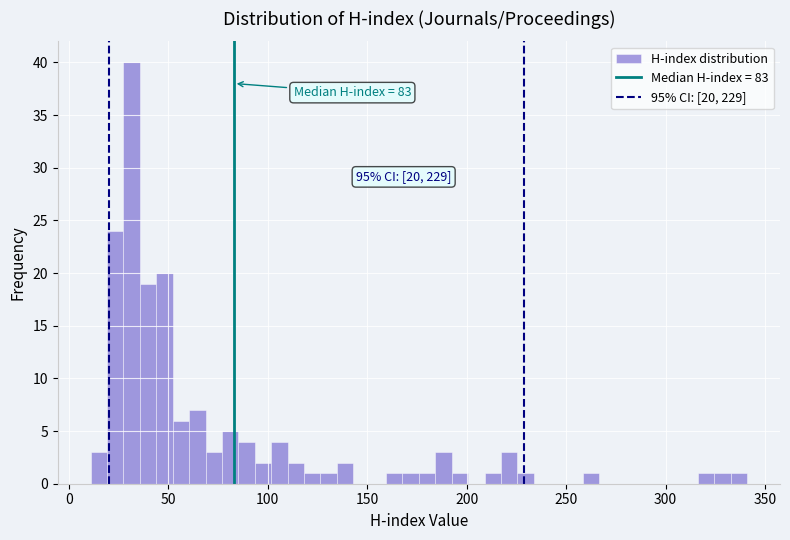

Around what value on the x-axis is the tallest bar? Give the approximate position of its centre, as read against the axis.

30